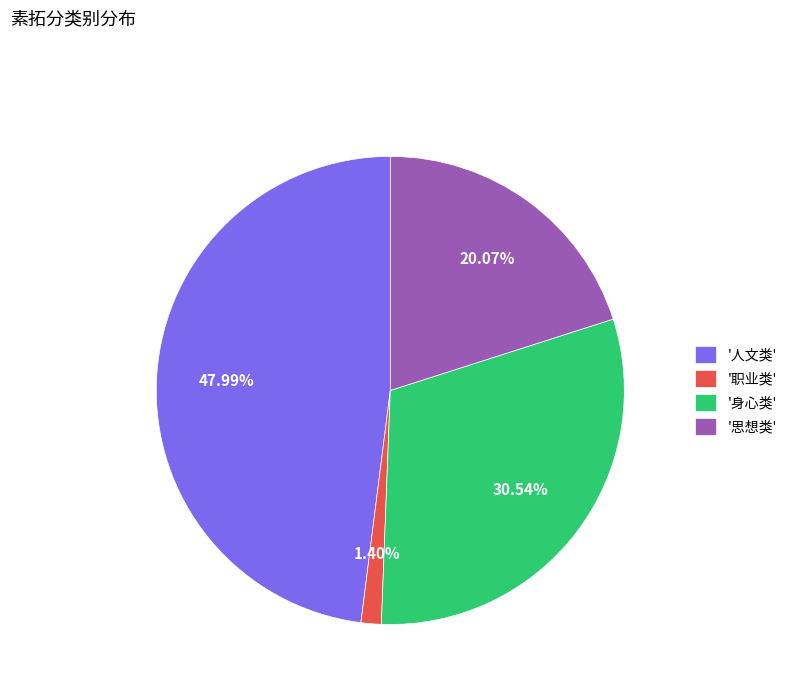

Is the sum of '人文类' and '职业类' greater than half?

No